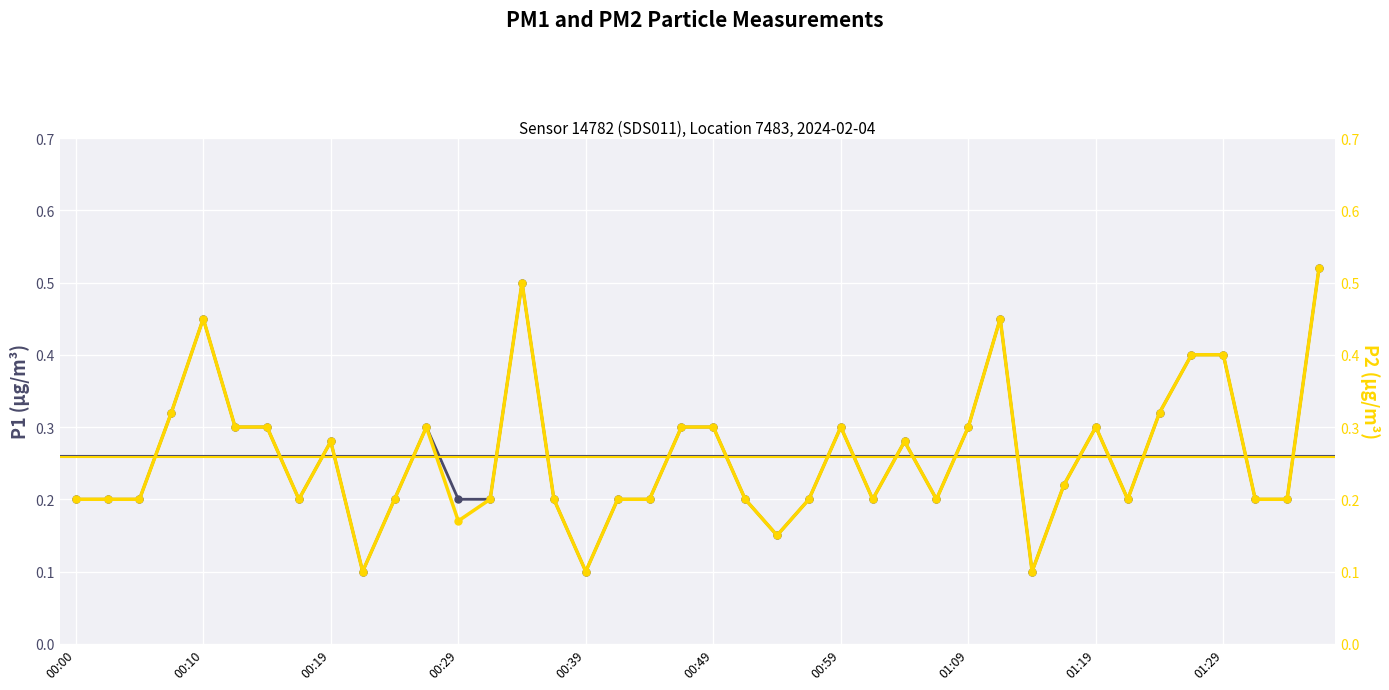

What is the sum of the P1 values at 12 and 13?

0.4